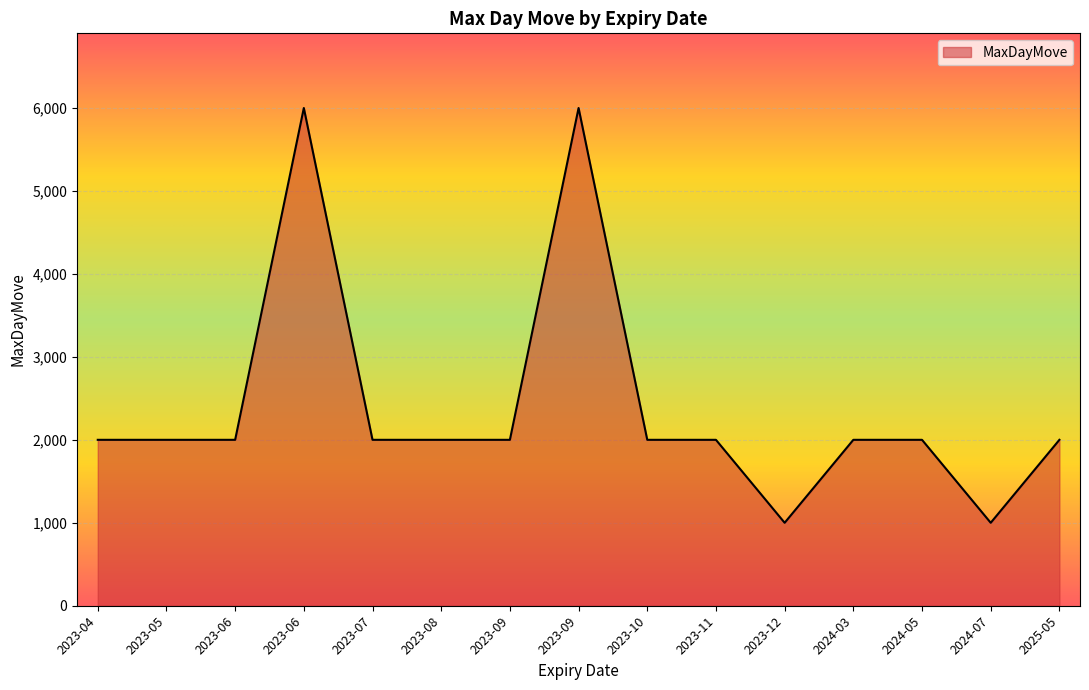

Does the chart display data point markers on the line(s)?

No